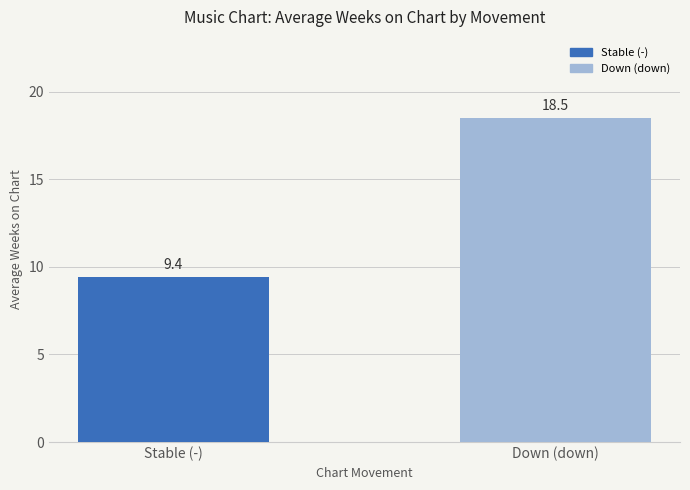

Reading left to right, list all the values displayed in this chart.

Stable (-)=9.4	Down (down)=18.5